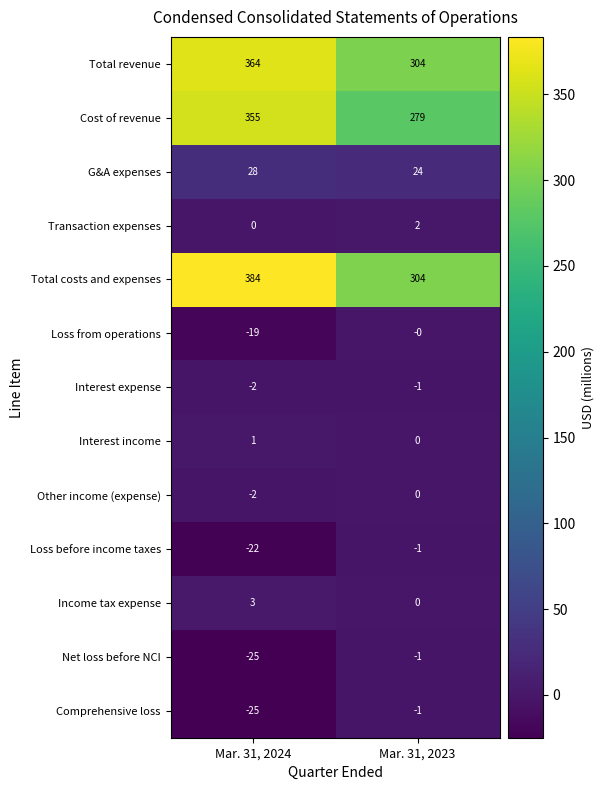

At which category does the chart reach its peak across all series?

Mar. 31, 2024